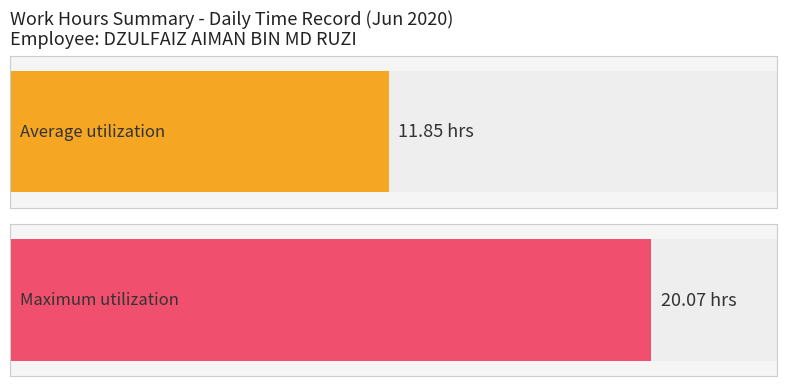

The chart shows a value of 16.5 at 22-Mon. True or false?

False